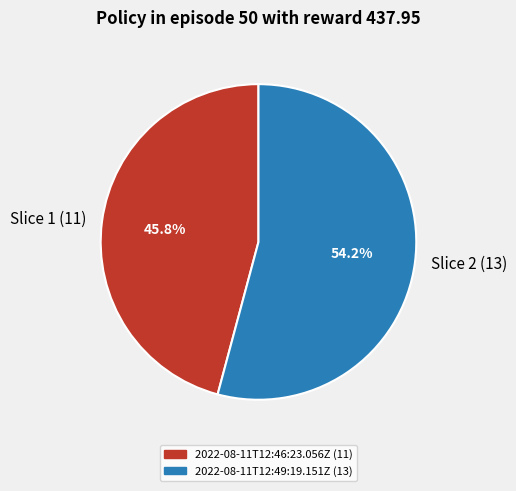

Which category accounts for the majority?

Slice 2 (13)